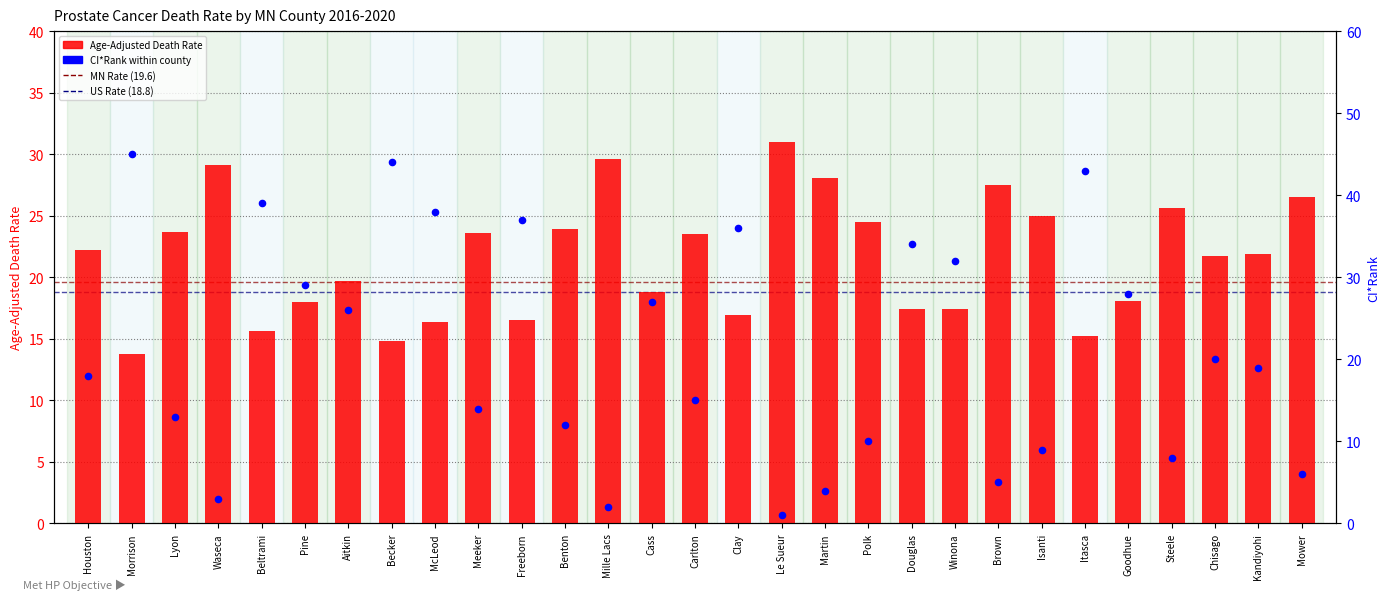

At how many categories does at least one series exceed 21?

29